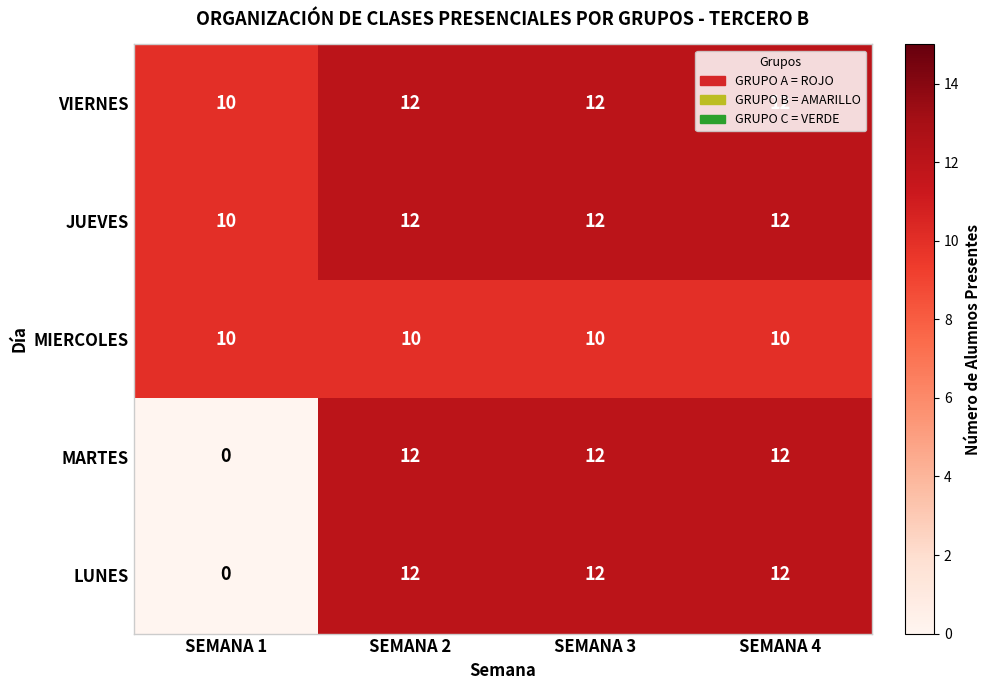

What is the approximate value of LUNES at SEMANA 3, to the nearest 10?

10